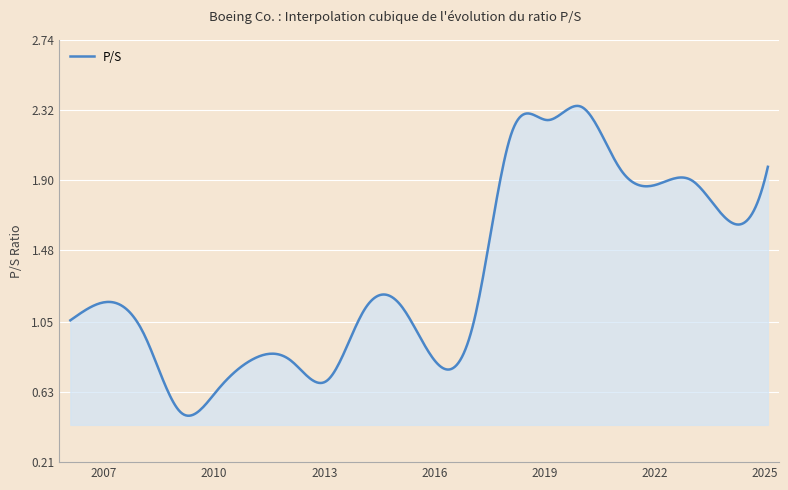

What is the label of the 15th point from the left?

2020-01-31